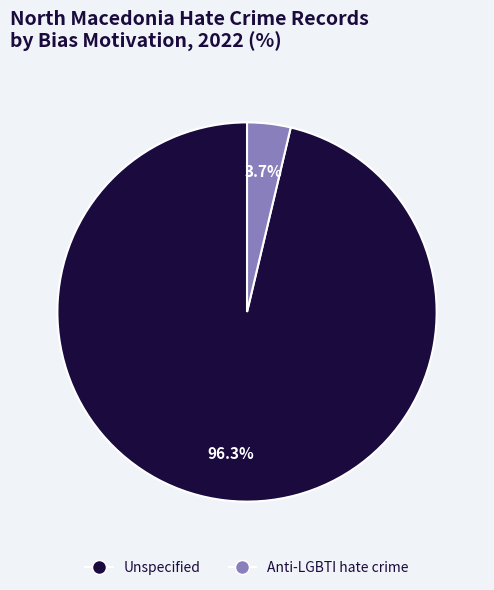

To the nearest percent, what is the combined percentage of Unspecified and Anti-LGBTI hate crime?

100%